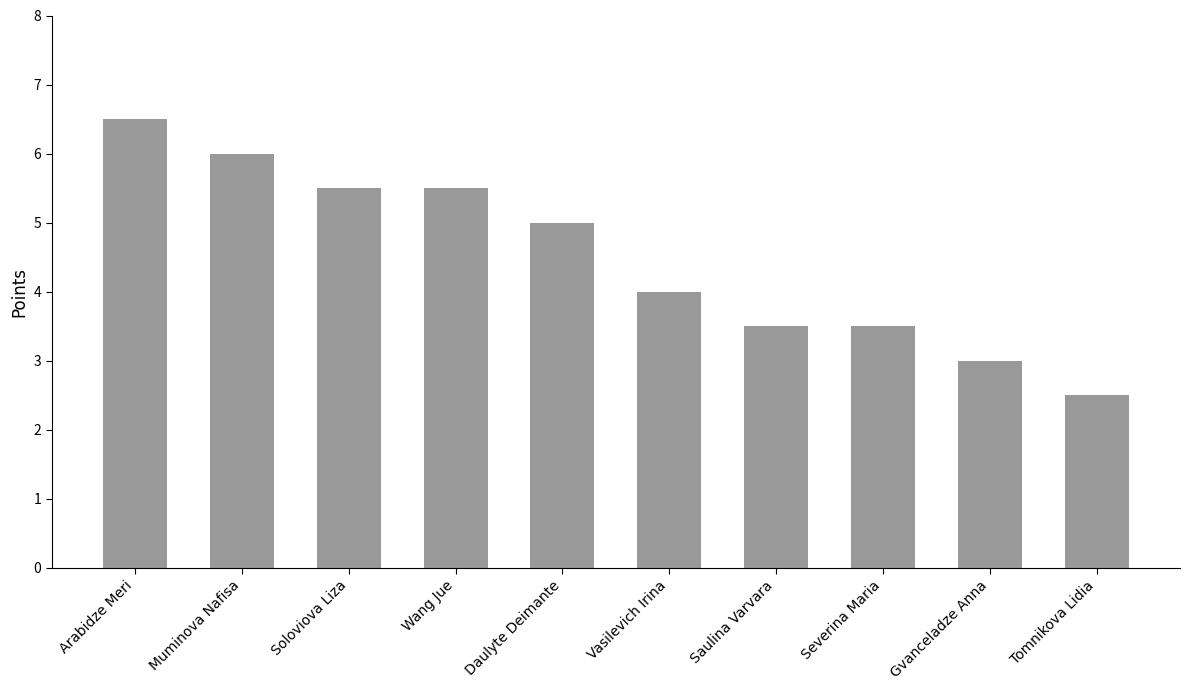

What position from the right is Severina Maria?

3